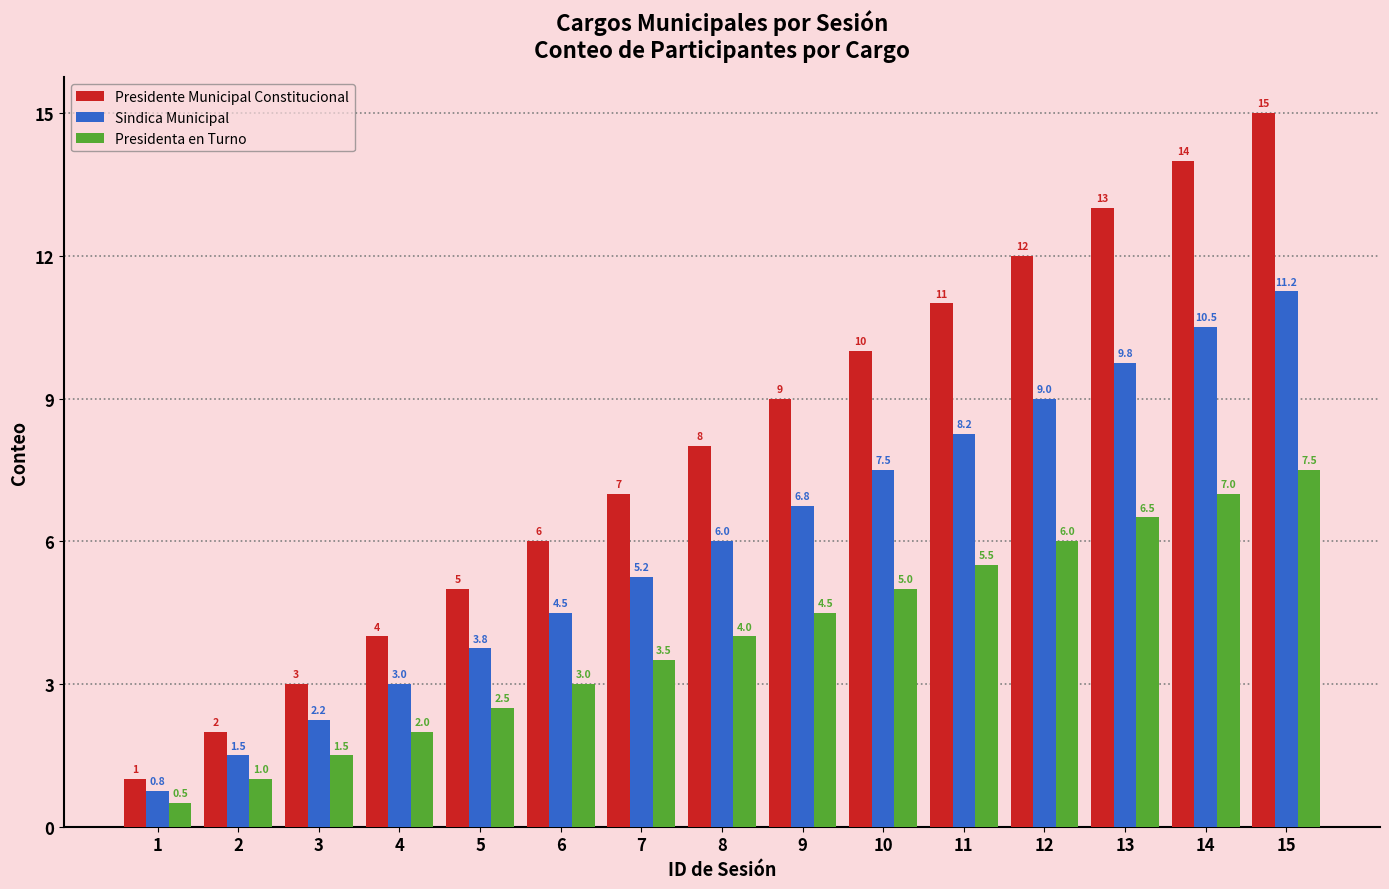

What is the approximate value of Presidenta en Turno at 9?

4.5